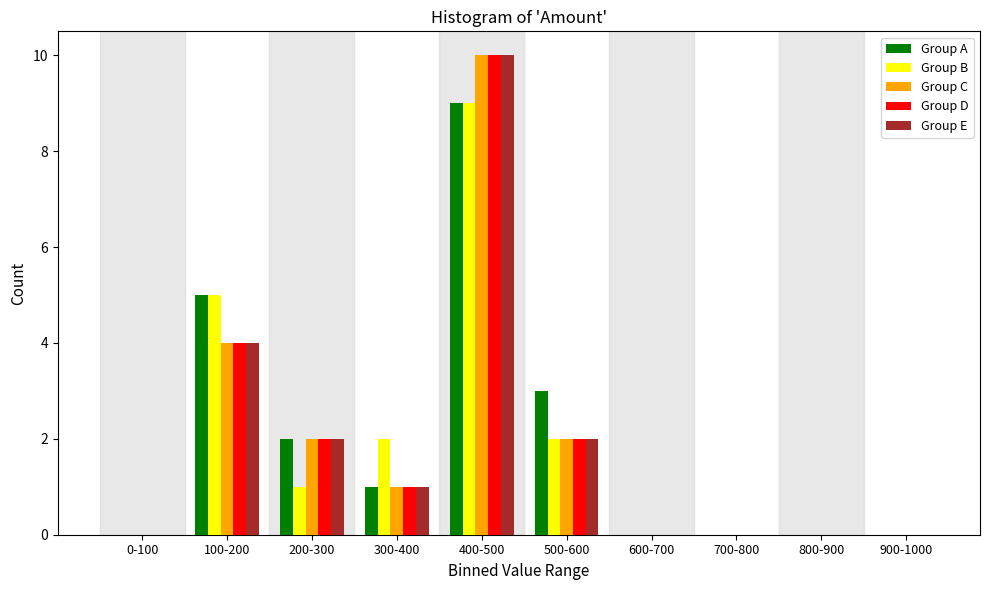

At which category is the sum across all series the highest?

400-500